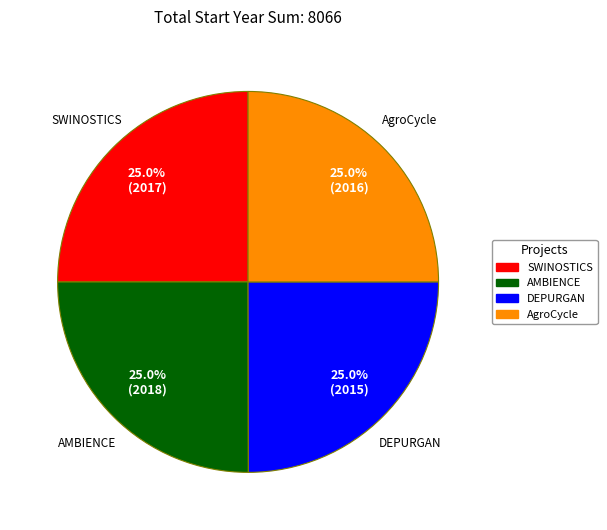

Approximately how many times larger is the value at AgroCycle compared to DEPURGAN?

1.0